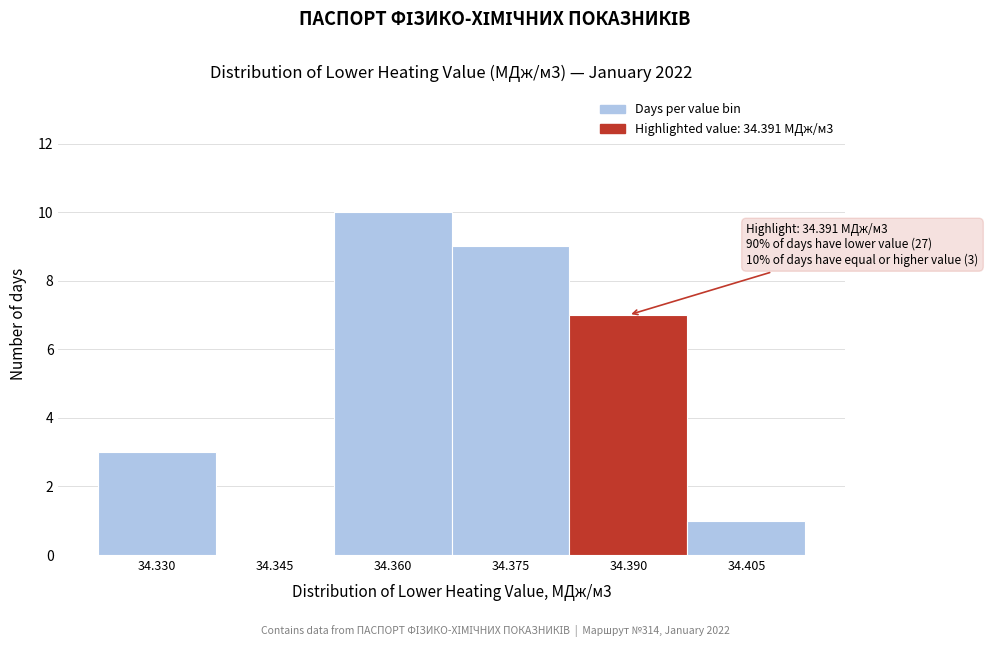

Reading left to right, what are all the values shown in this chart?

34.330=3	34.345=0	34.360=10	34.375=9	34.390=7	34.405=1